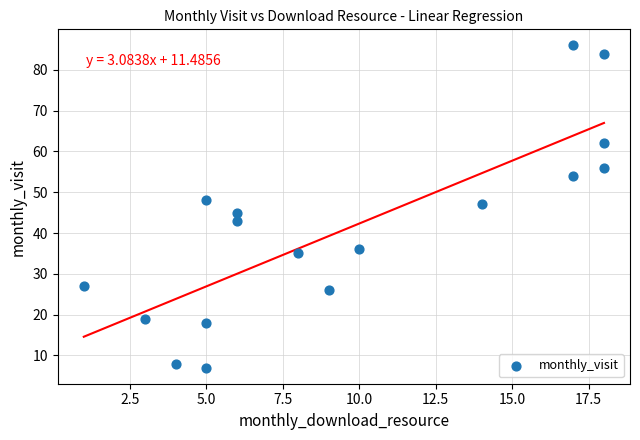

What is the range of Y values (max minus min)?

79